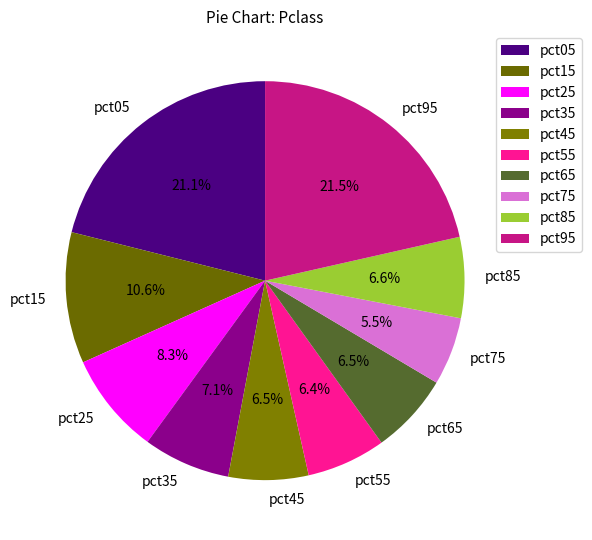

Does pct05 account for over 50% of the chart?

No